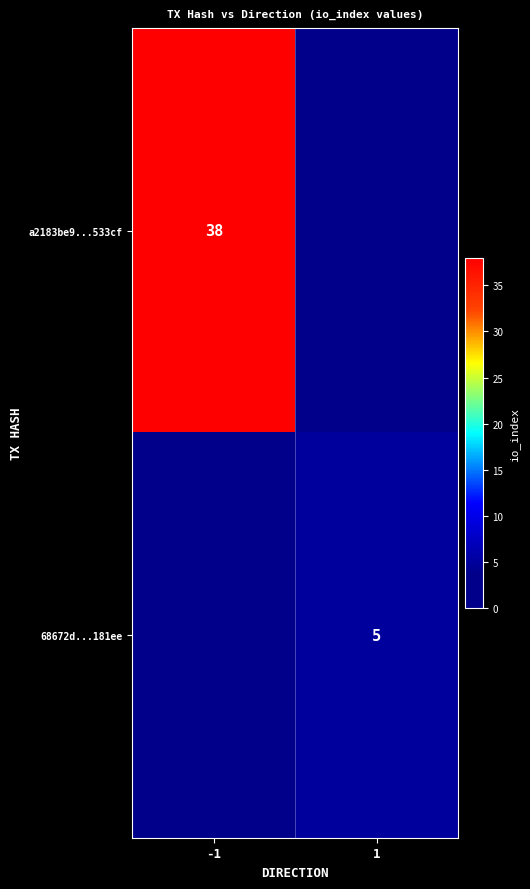

Is it true that a2183be9...533cf equals 62 at -1?

False